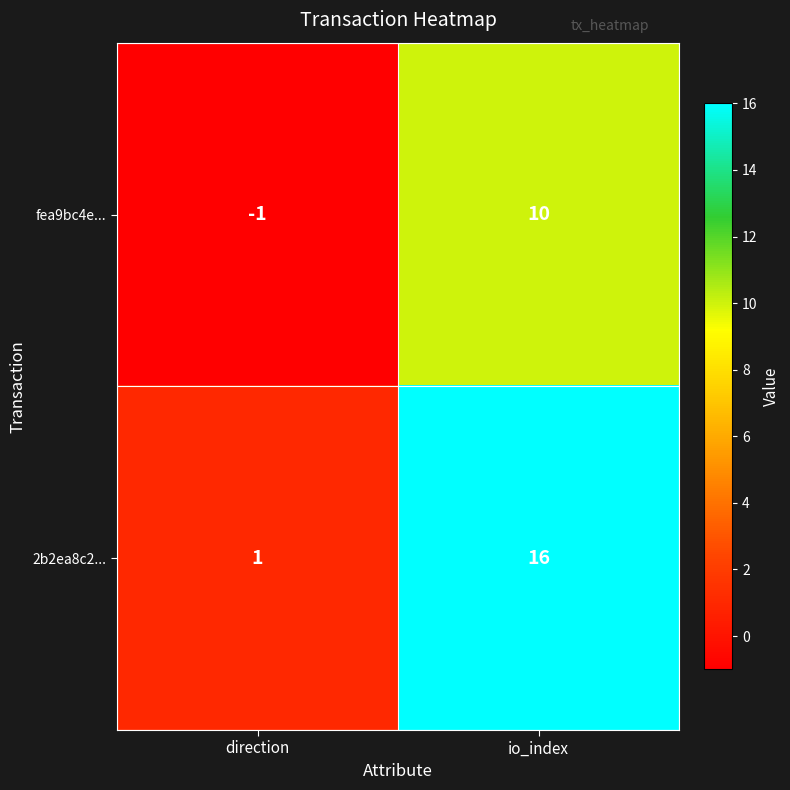

True or false: 2b2ea8c2... has a value of 24 at io_index.

False